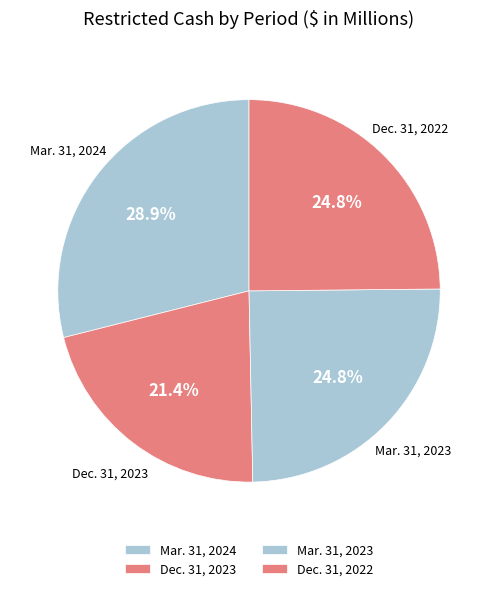

What portion of the pie excludes Mar. 31, 2023?

75.2%